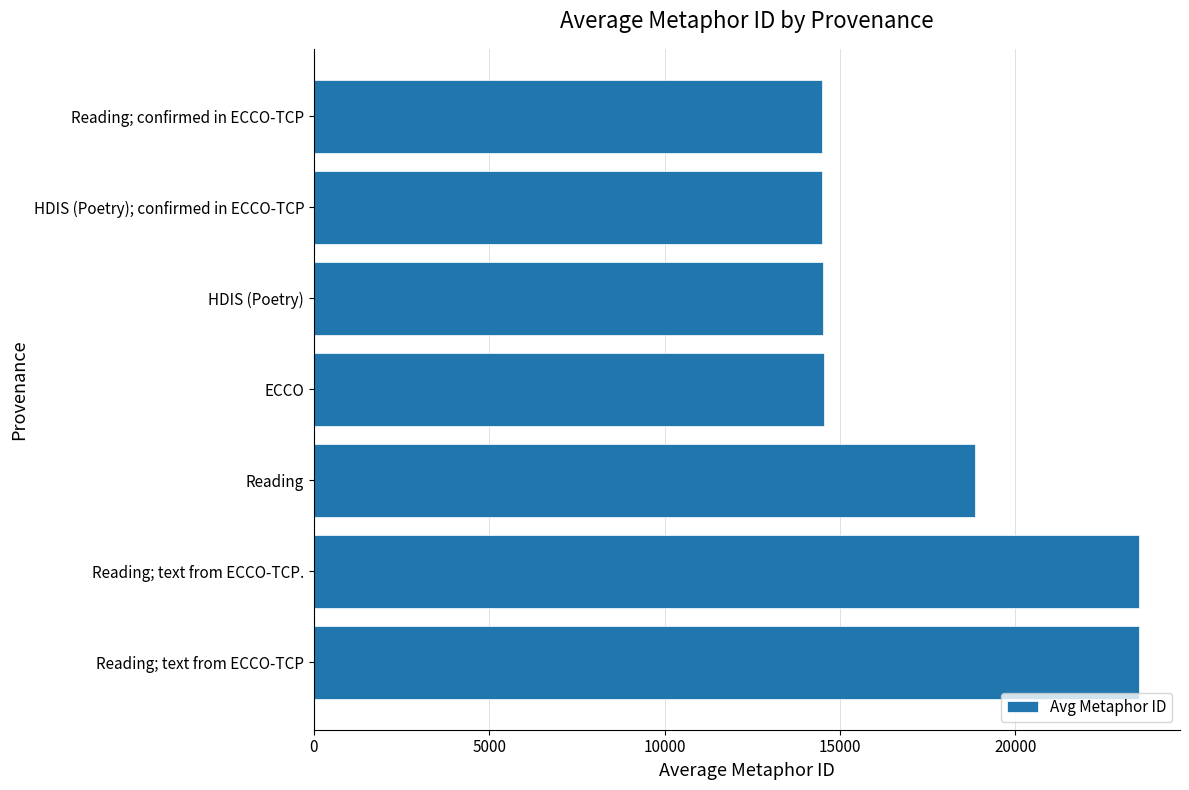

Approximately how many times larger is the value at Reading compared to HDIS (Poetry); confirmed in ECCO-TCP?

1.3